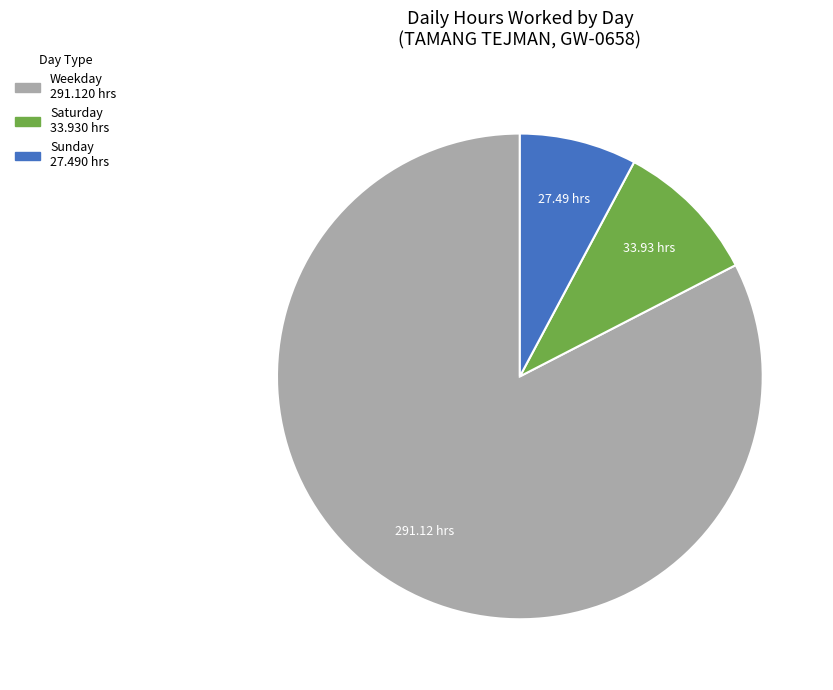

Is there a majority slice in this chart?

Yes